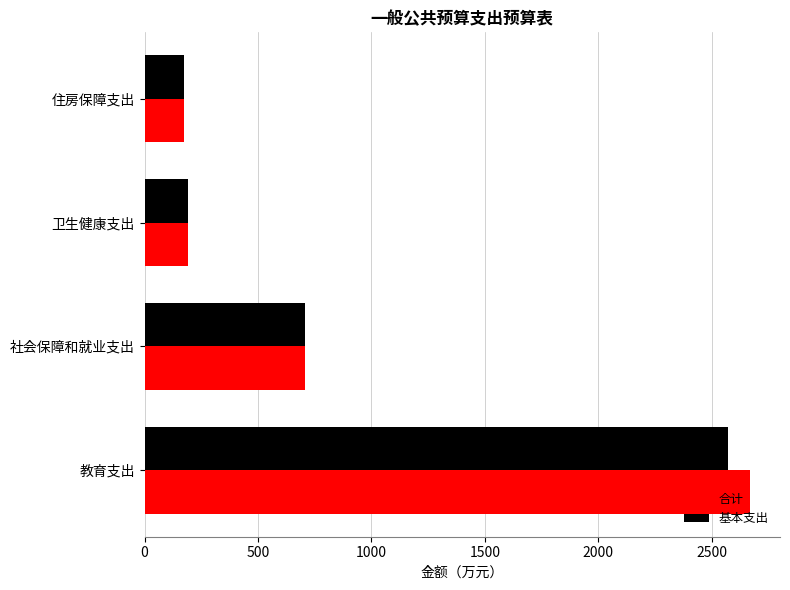

How many values in the 基本支出 series are below 706?

2